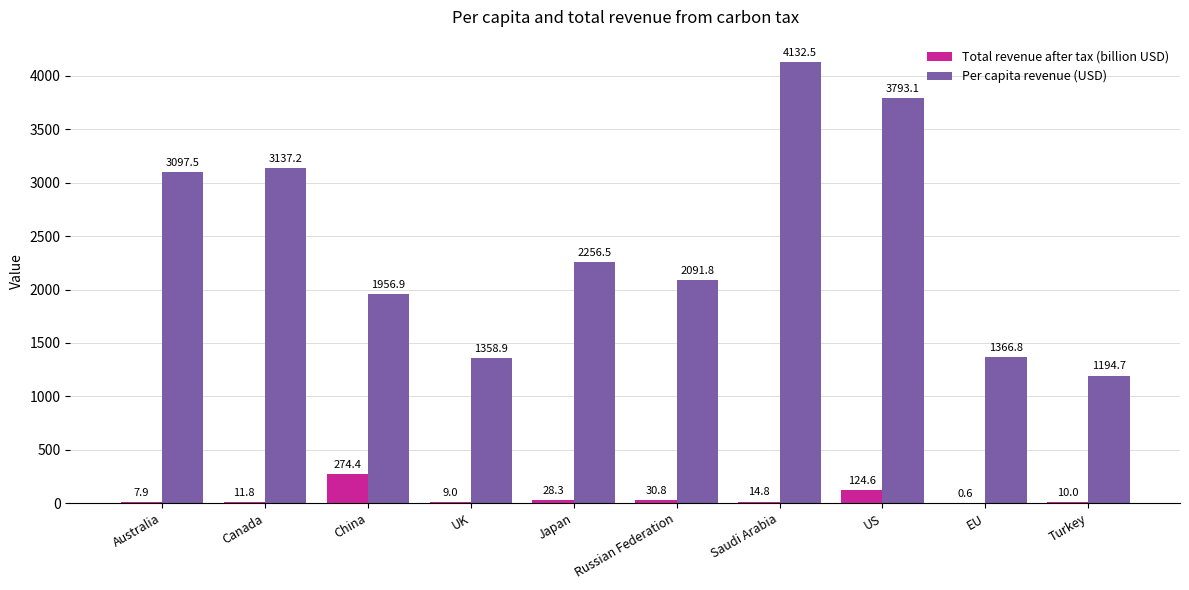

What is the sum of the Total revenue after tax (billion USD) values at Russian Federation and EU?

31.4